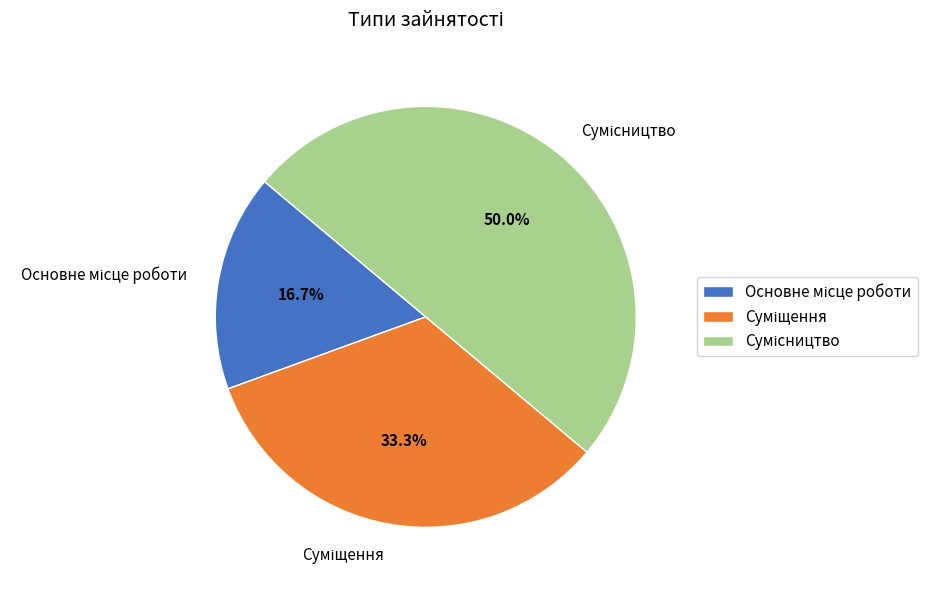

How many segments does this pie chart have?

3